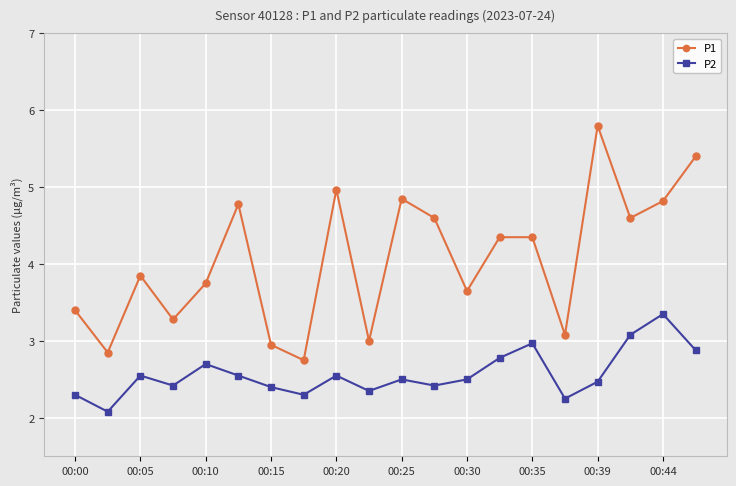

Which series has the largest total across all categories?

P1